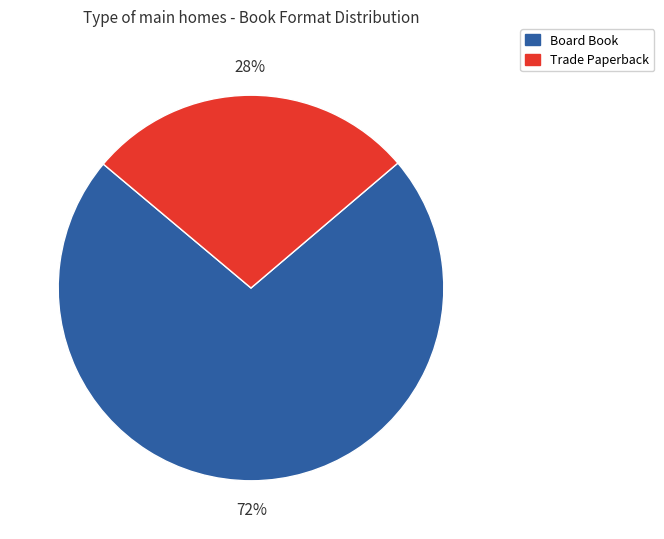

Is there a majority slice in this chart?

Yes